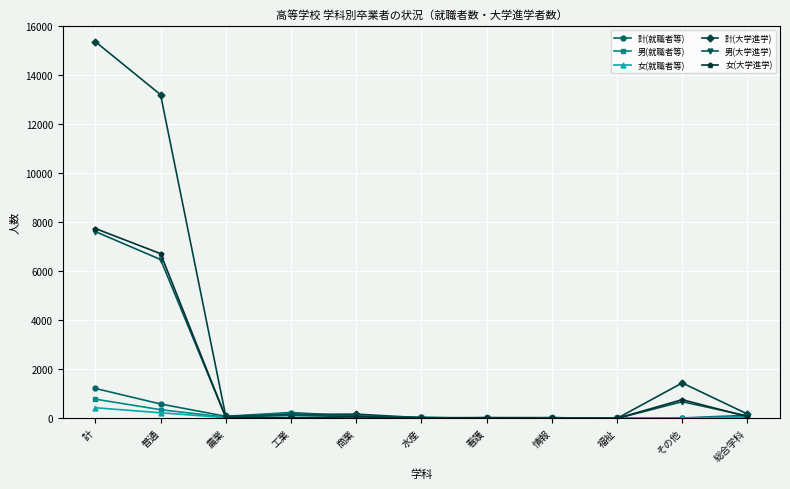

Count the number of categories in the chart.

11